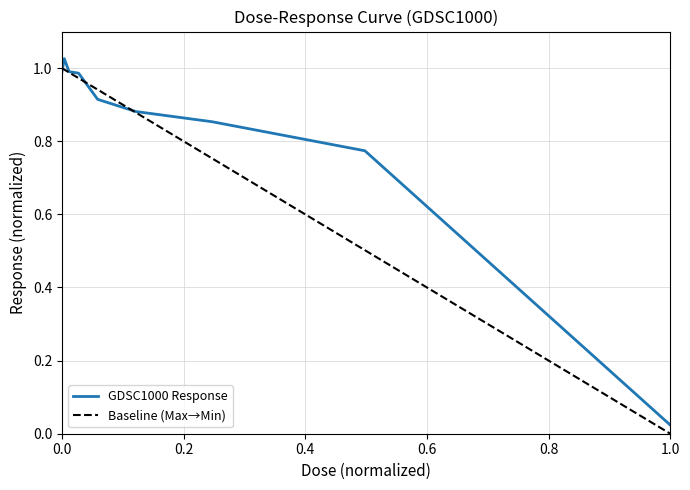

The value of GDSC1000 Response at 0.0 is 0.5. True or false?

False